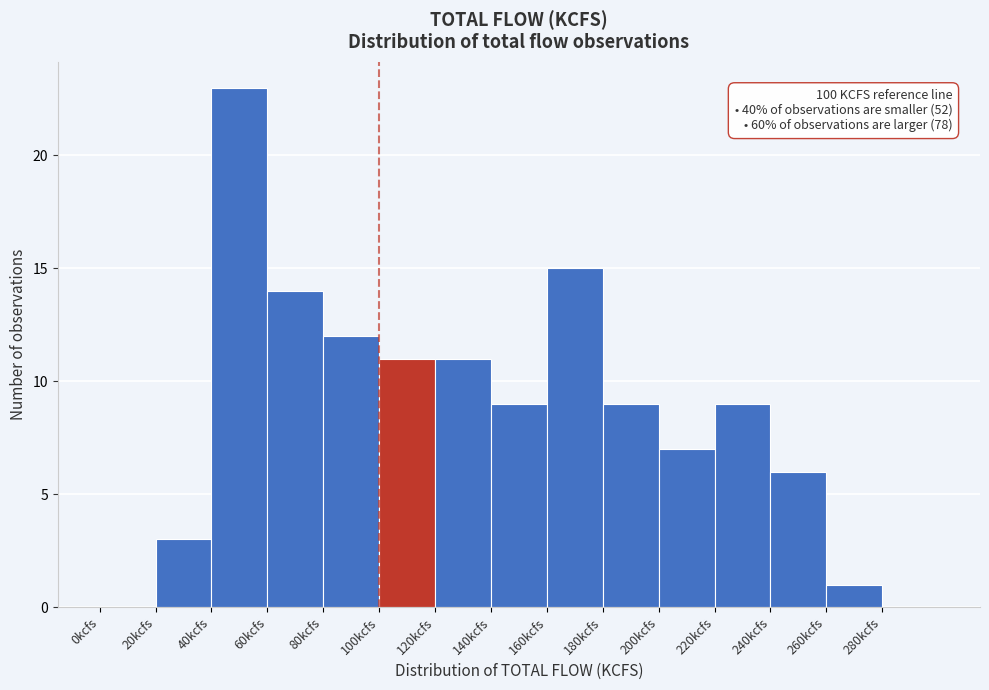

Over which range of the x-axis is the bar tallest?

40 to 60